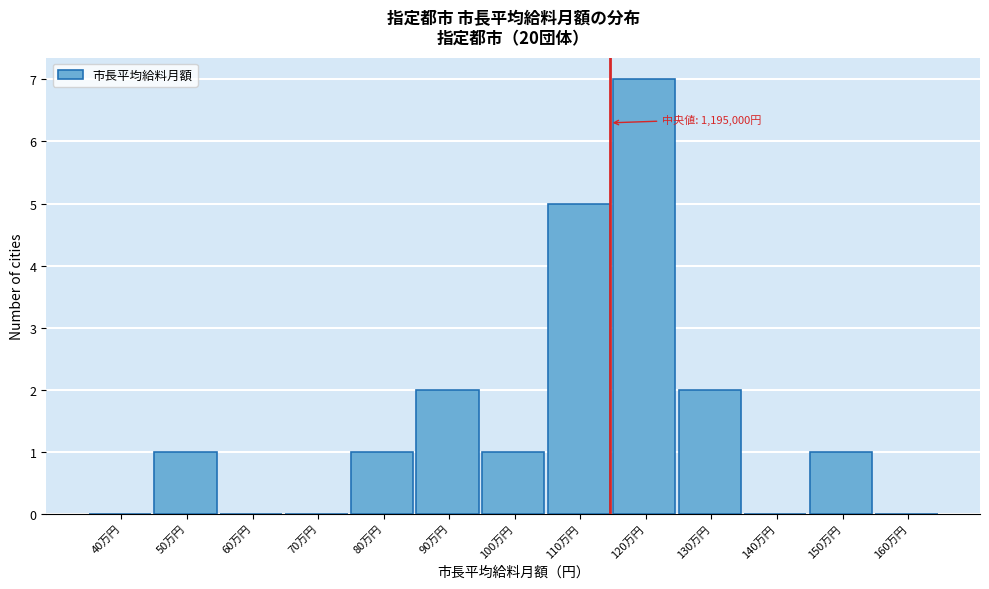

Reading left to right, list all the values displayed in this chart.

40万円=0	50万円=1	60万円=0	70万円=0	80万円=1	90万円=2	100万円=1	110万円=5	120万円=7	130万円=2	140万円=0	150万円=1	160万円=0